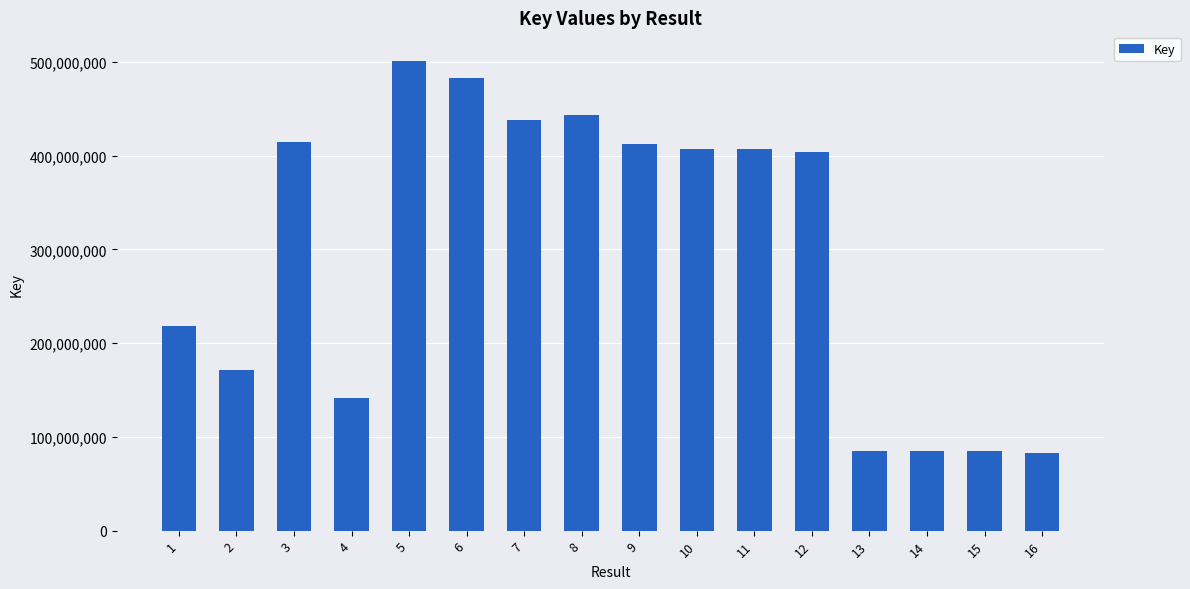

At which label is the value closest to 291574910?

1